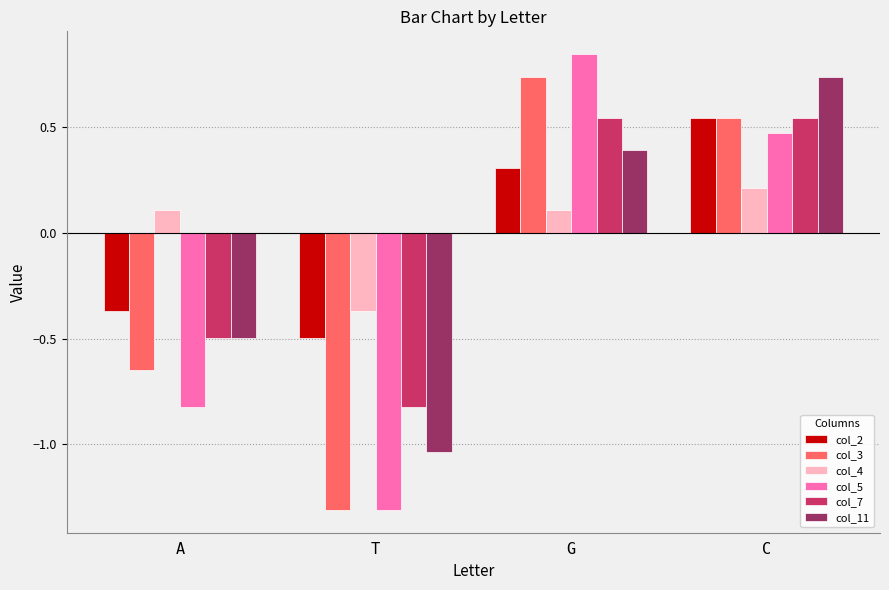

How many data points does each series have?

4